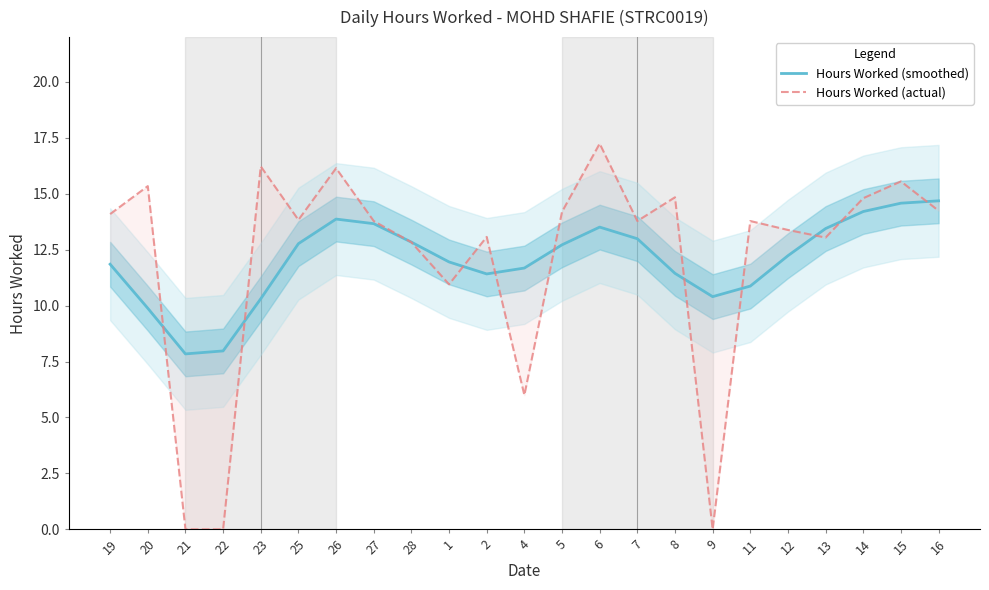

What is the sum of all Hours Worked (actual) values?

277.1